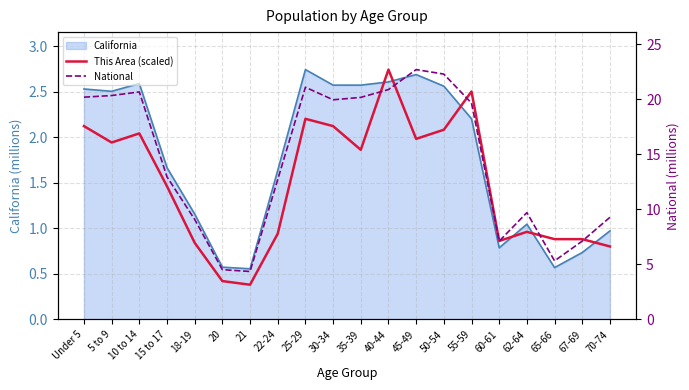

Between 10 to 14 and 67-69, which series saw the biggest shift?

National